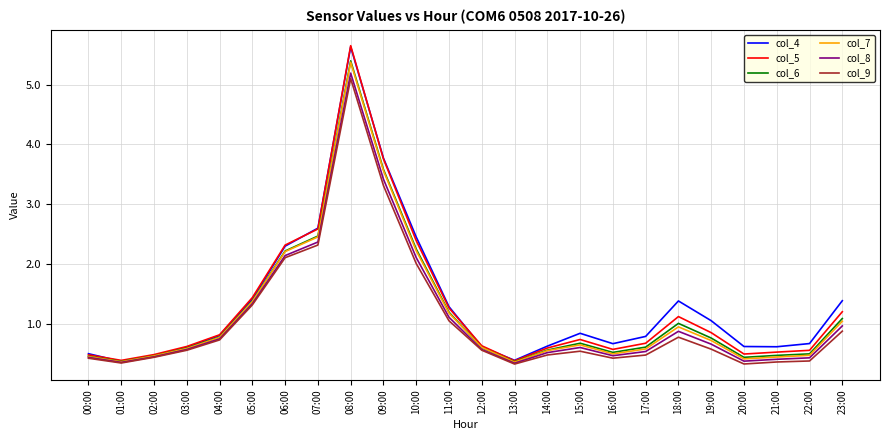

Is the value of col_6 at 10:00 greater than the value of col_4 at 16:00?

Yes